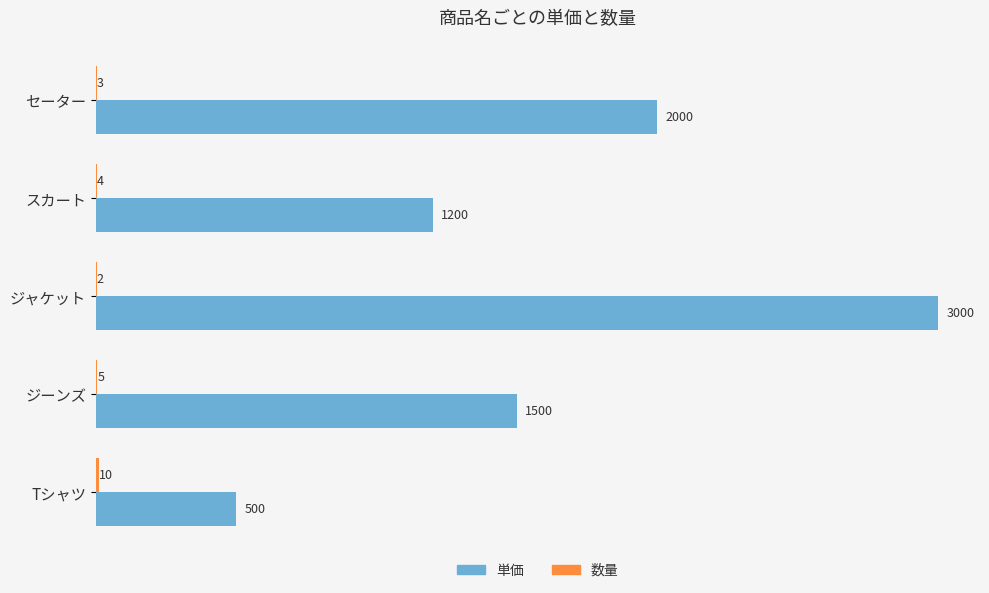

What is the sum of all 単価 values?

8200